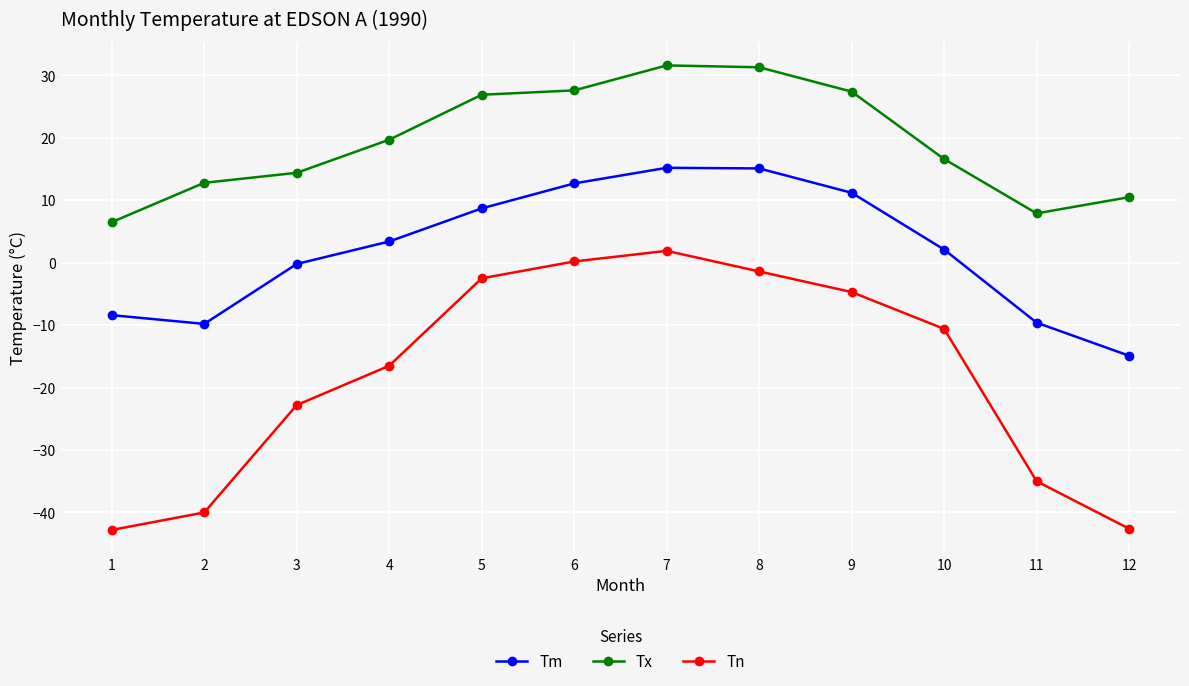

What is the highest value of the Tn series?

1.9